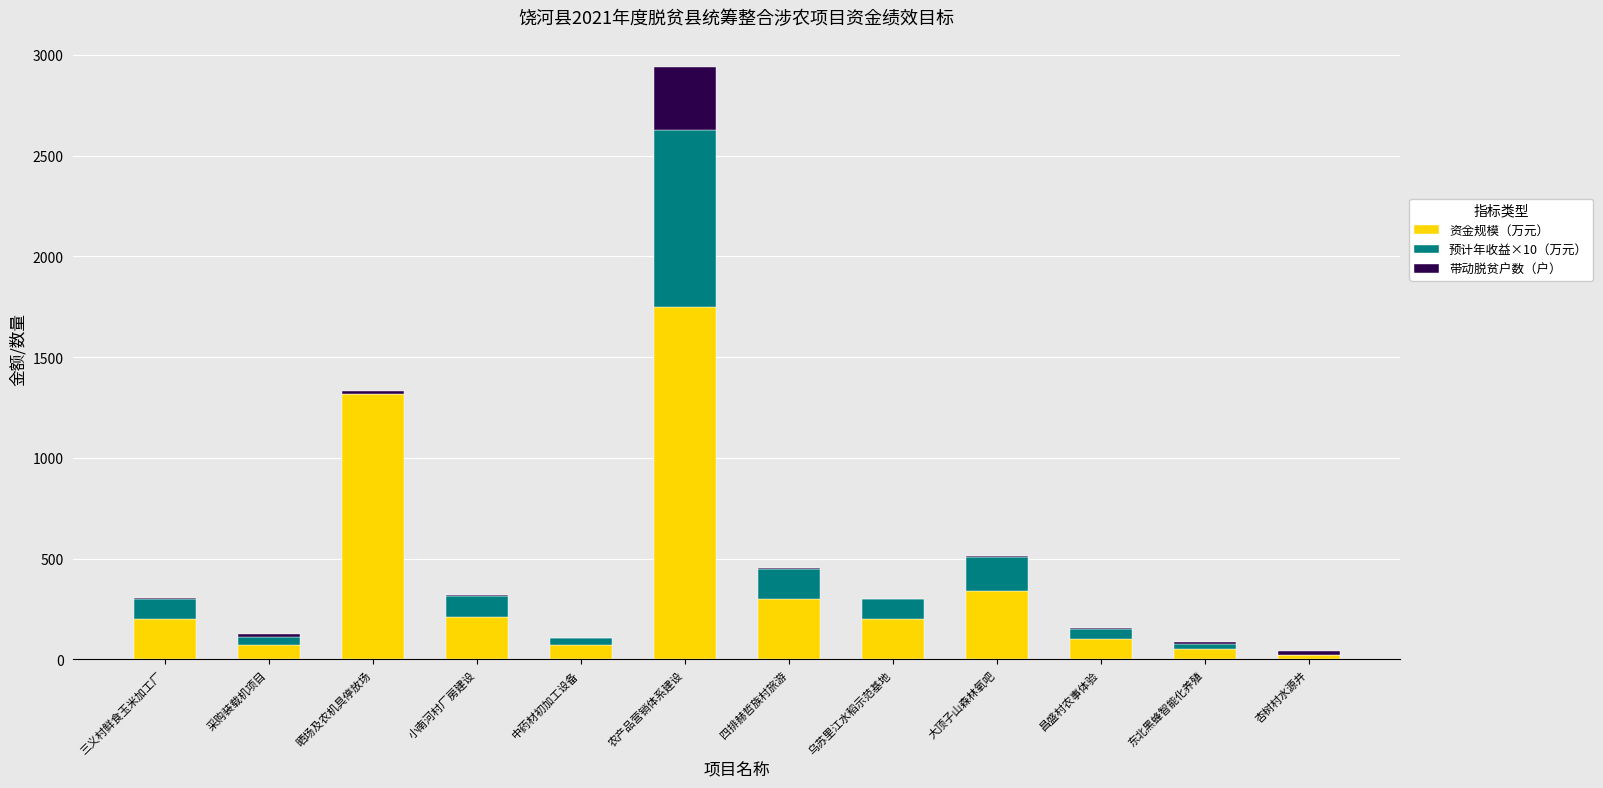

At which category is the sum across all series the highest?

农产品营销体系建设